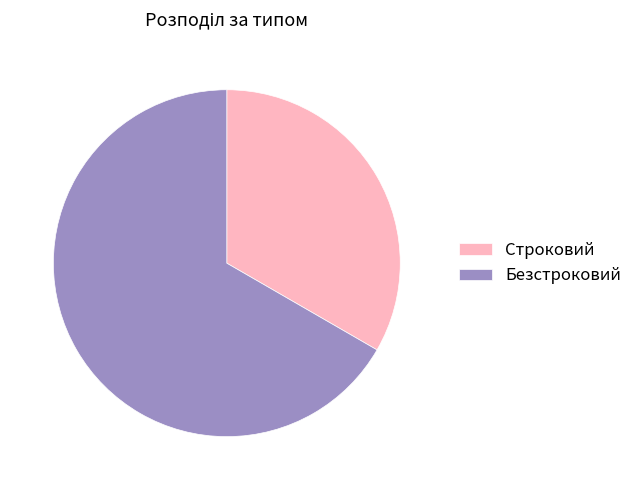

Is the sum of Безстроковий and Строковий greater than half?

Yes